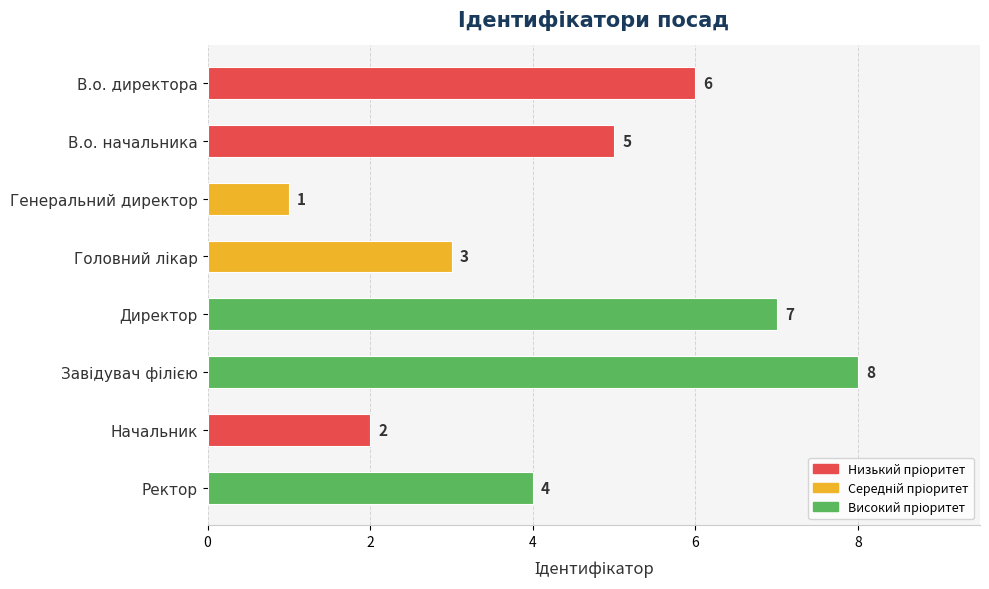

Does the chart contain any negative values?

No